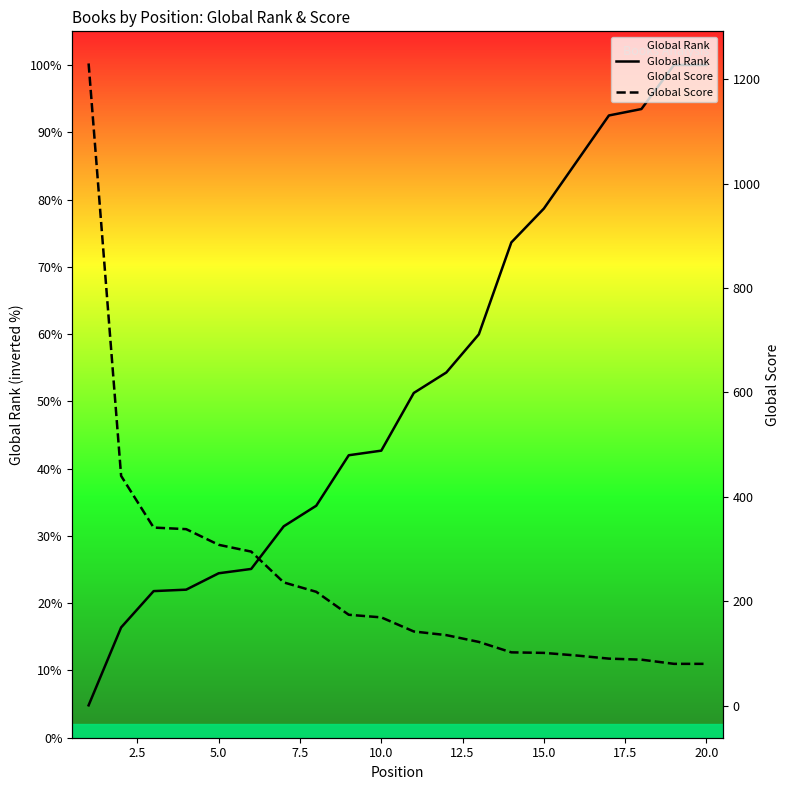

Which series has the widest spread of values?

Global Rank